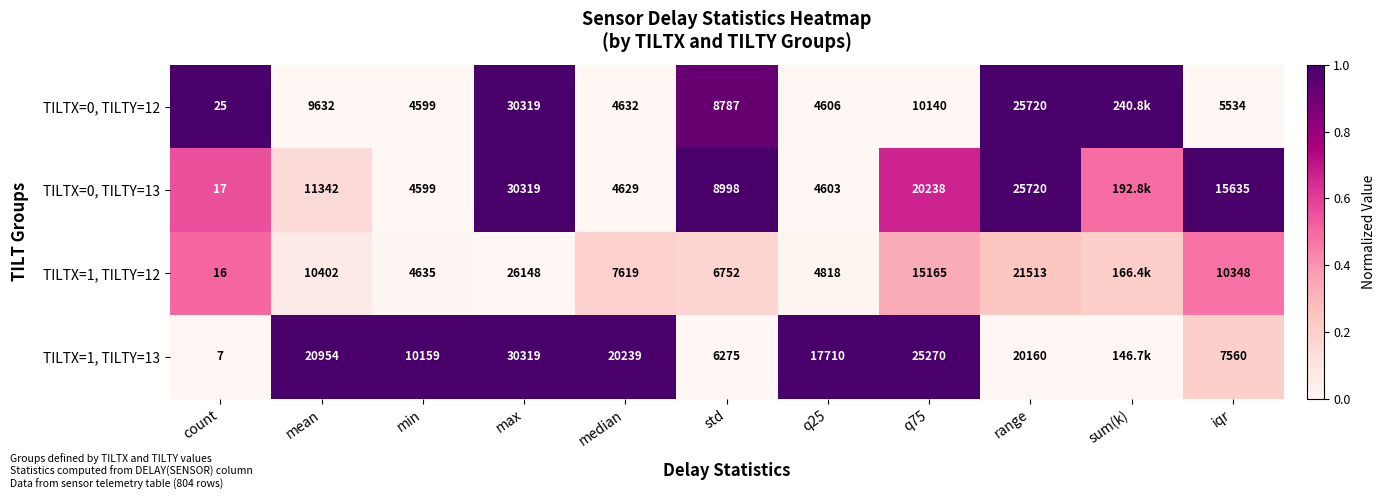

Is the value of TILTX=0, TILTY=12 at q25 greater than the value of TILTX=1, TILTY=13 at std?

No